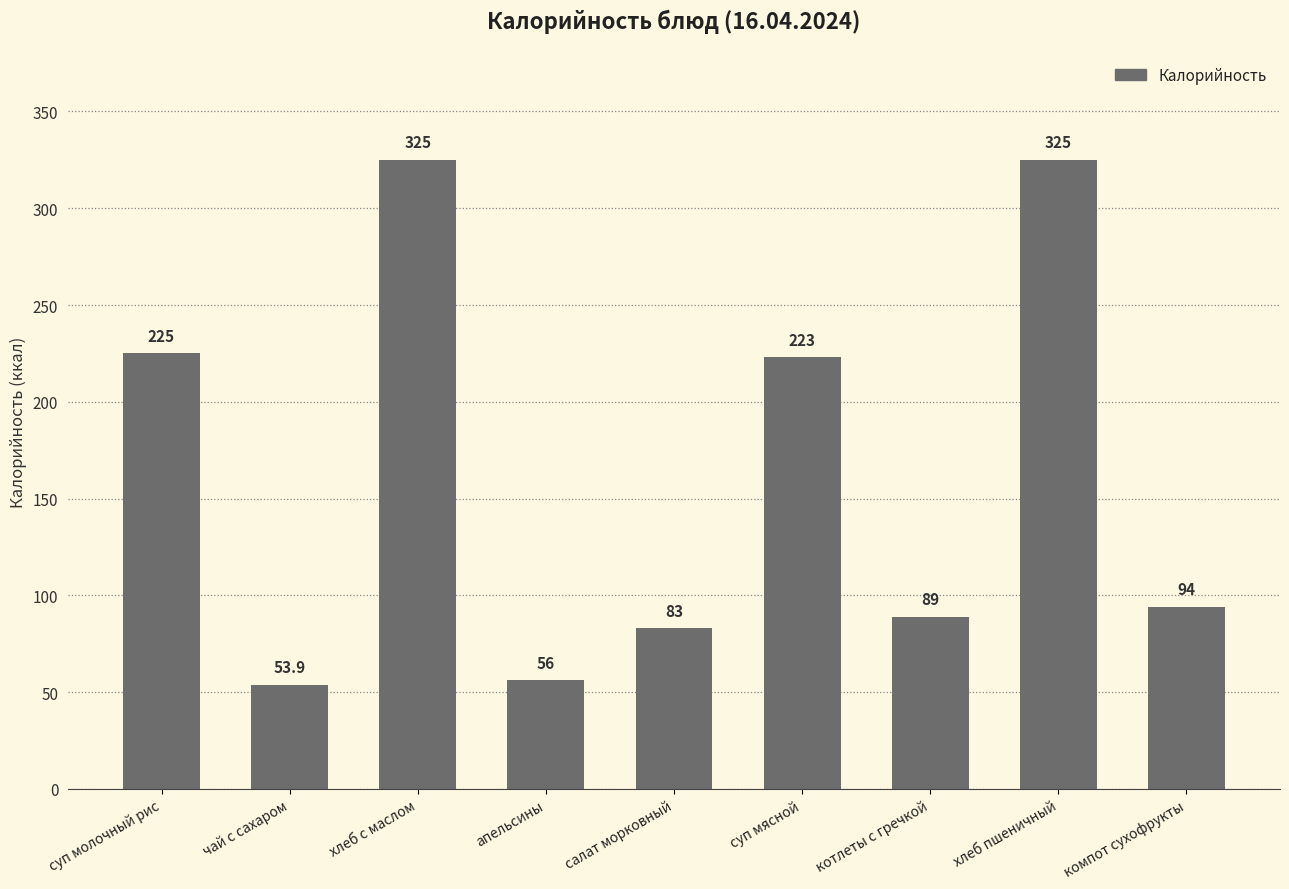

Which has a higher value, суп молочный рис or чай с сахаром?

суп молочный рис